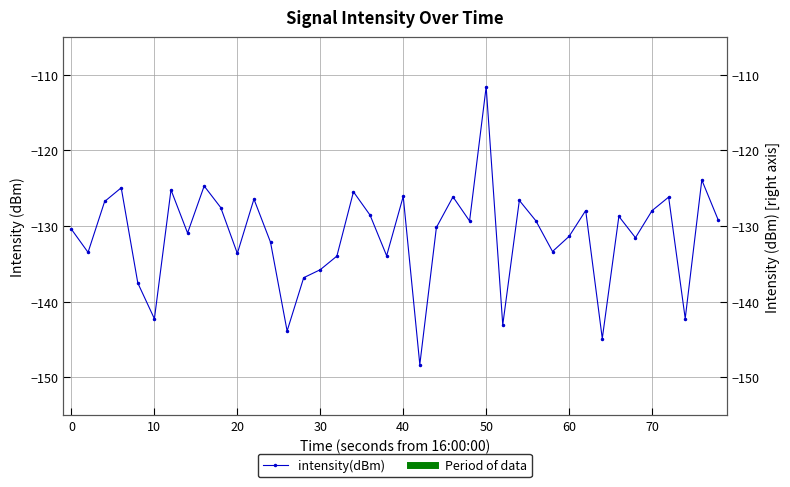

Reading left to right, transcribe all the data shown in this chart.

-130.4	-133.5	-126.7	-124.9	-137.5	-142.3	-125.2	-130.9	-124.7	-127.6	-133.6	-126.4	-132.1	-143.9	-136.8	-135.8	-134.0	-125.5	-128.5	-133.9	-126.1	-148.3	-130.2	-126.1	-129.3	-111.6	-143.1	-126.6	-129.3	-133.4	-131.4	-127.9	-144.9	-128.7	-131.5	-128.0	-126.2	-142.2	-123.9	-129.2